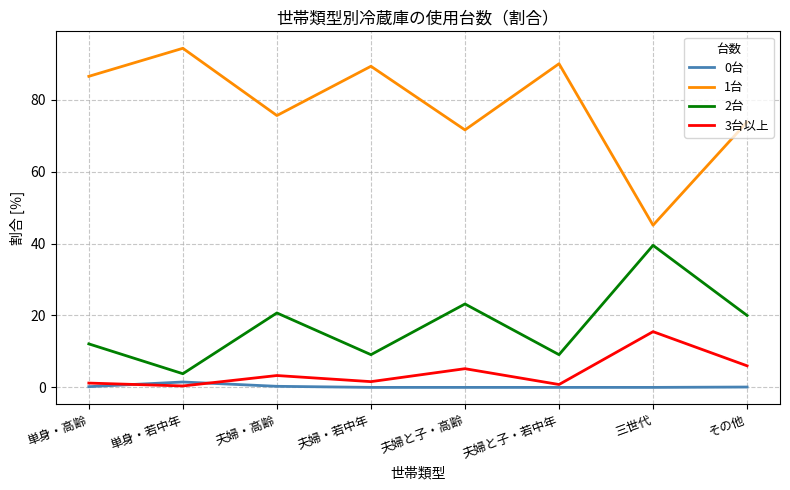

What is the maximum value for 3台以上?

15.5